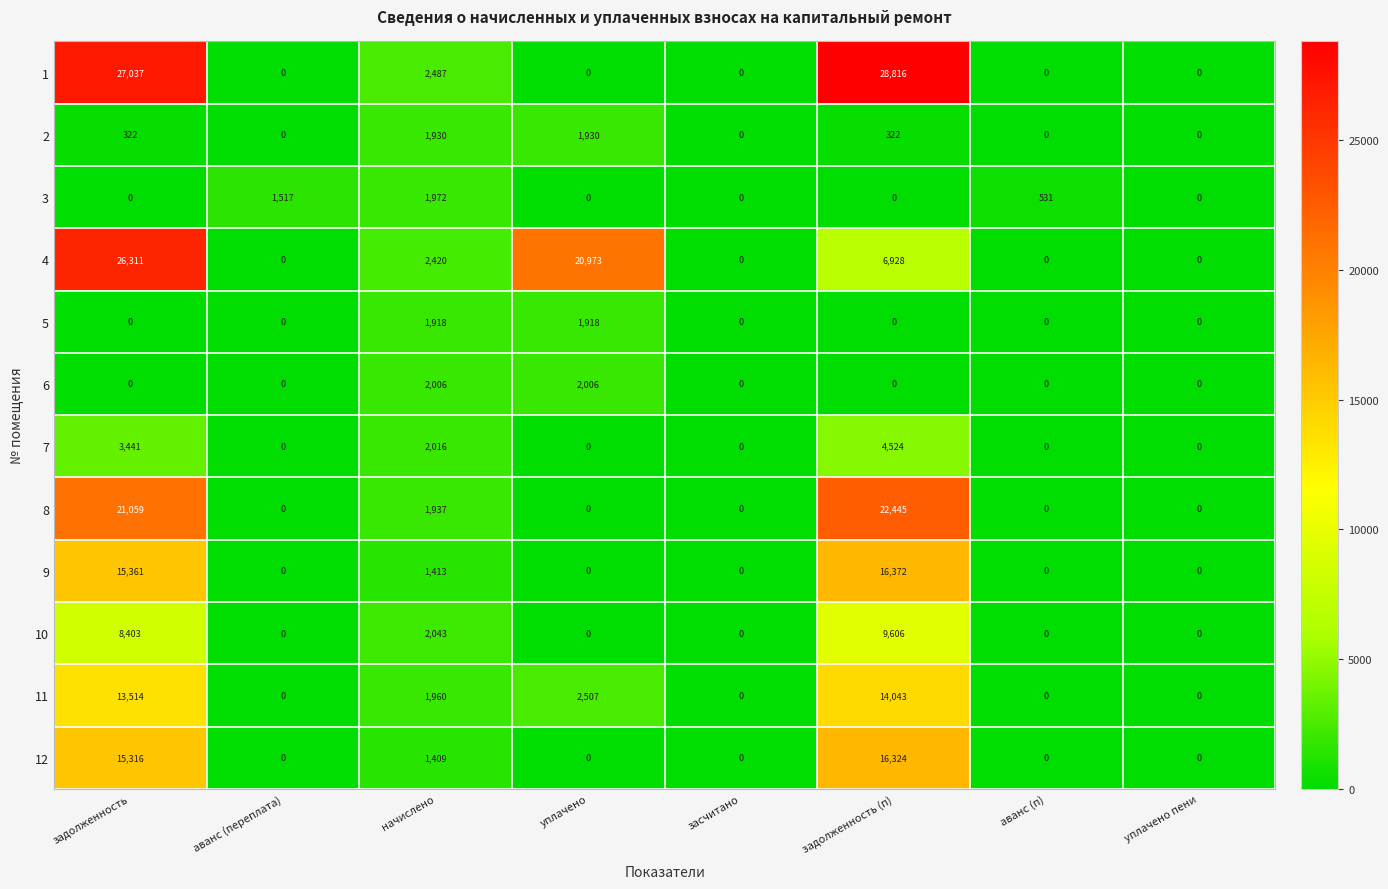

List the series in order of their peak value, highest first.

1, 4, 8, 9, 12, 11, 10, 7, 6, 3, 2, 5